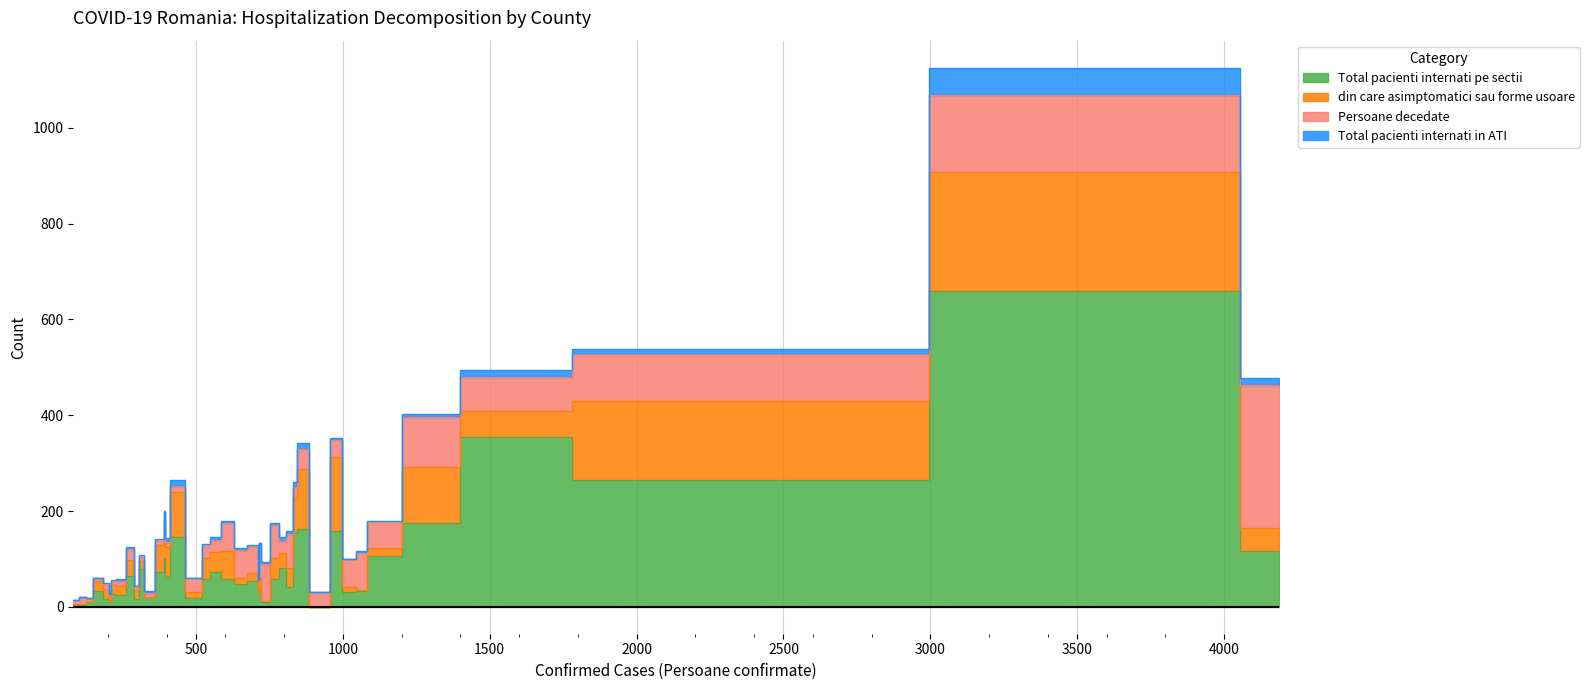

How many intersections are there between Persoane decedate and din care asimptomatici sau forme usoare?

14